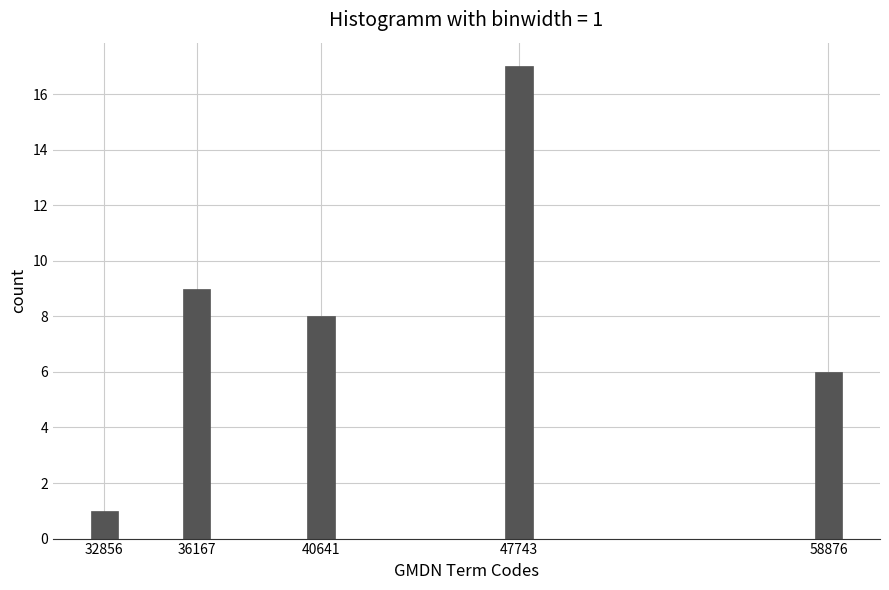

Reading left to right, what are all the values shown in this chart?

32856=1	36167=9	40641=8	47743=17	58876=6